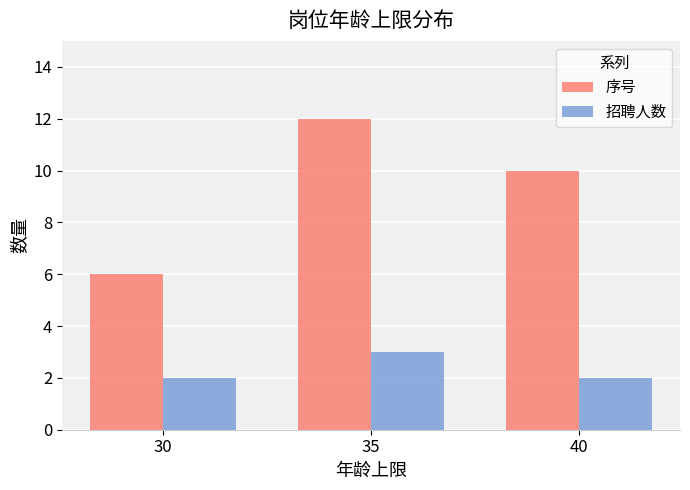

What is the maximum value shown in the chart?

12